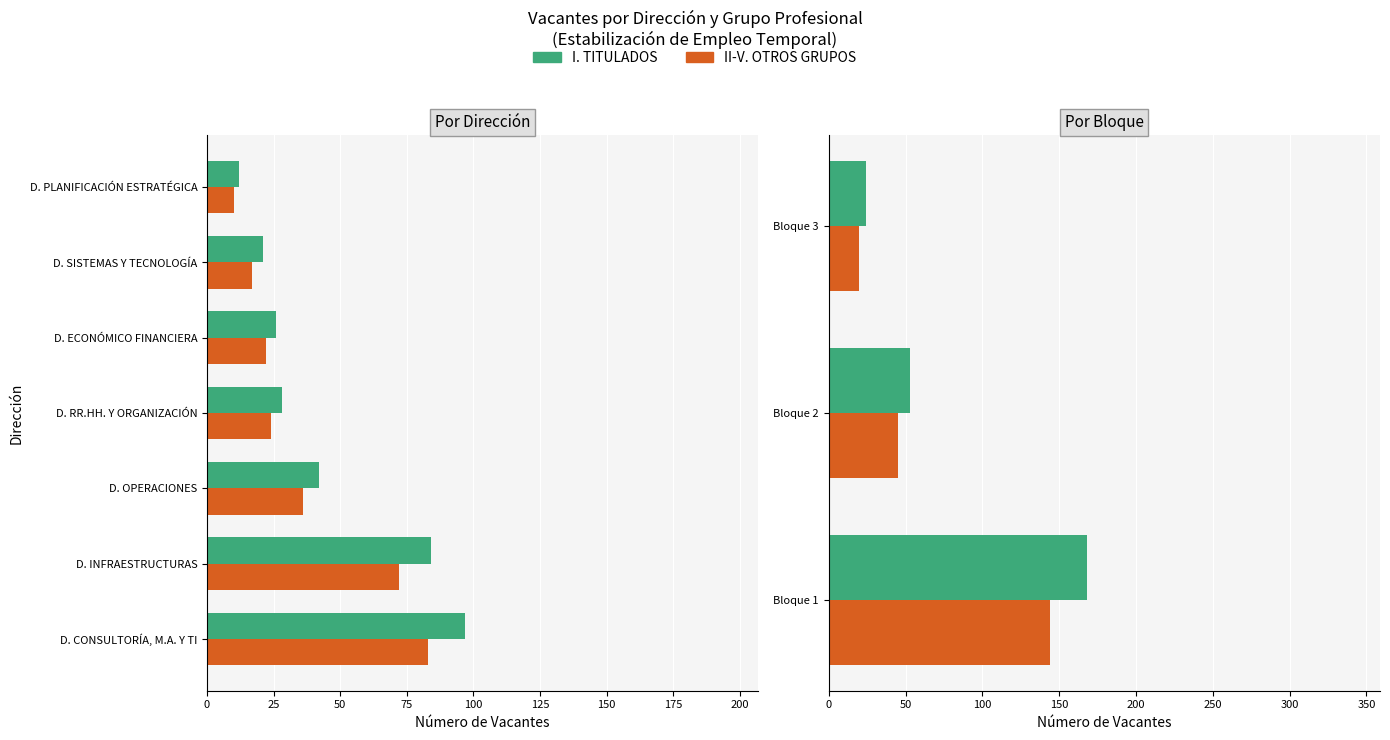

What is the maximum value shown in the chart?

168